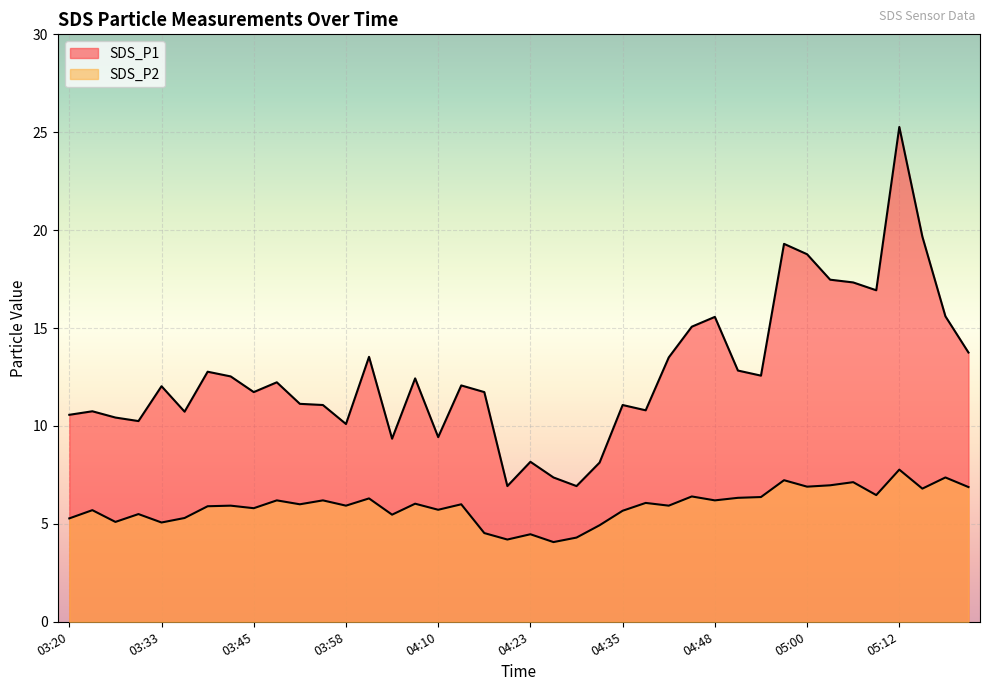

What position from the right is 03:52?

30